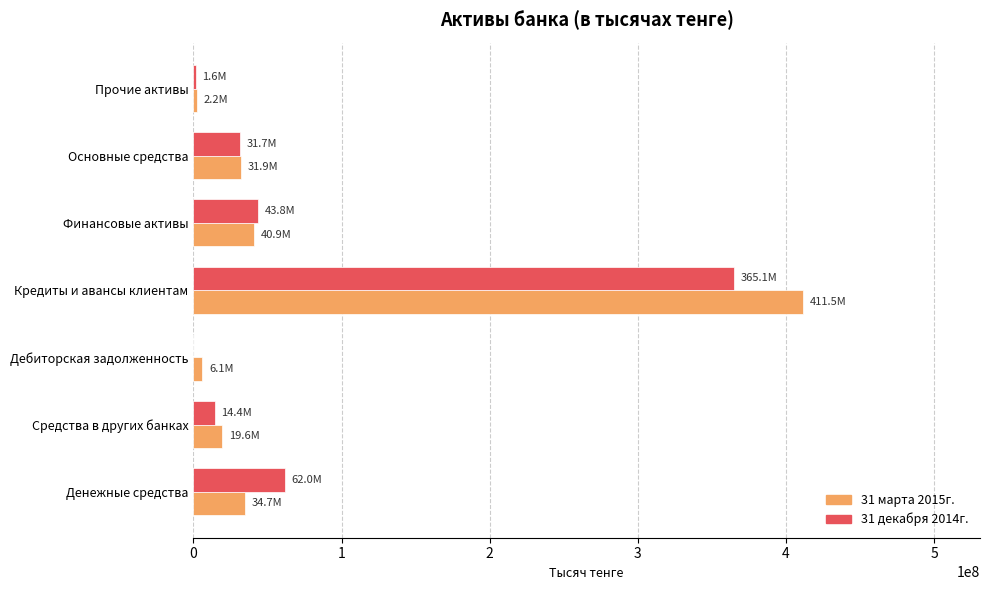

What is the maximum value shown in the chart?

411531504